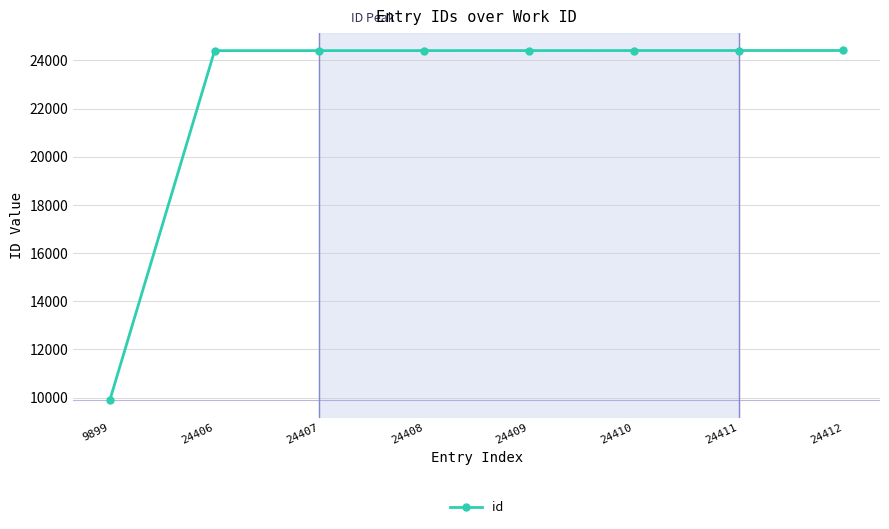

The chart shows a value of 42580 at 24407. True or false?

False